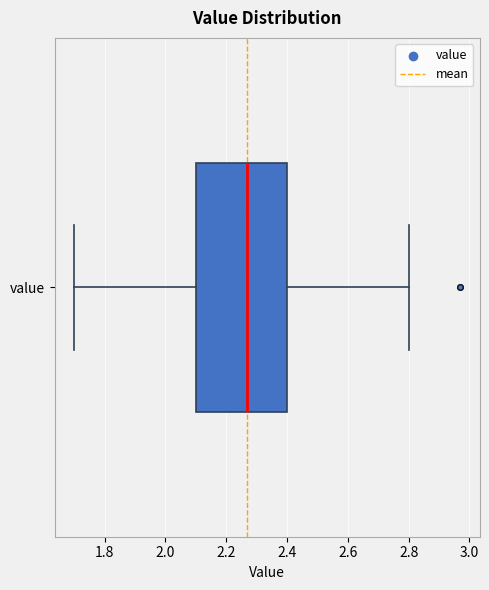

Read this box plot against the x-axis: the position of the median line, the range covered by the box, and the ends of both whiskers. The values are not printed on the chart, so give them approximately, as read against the axis.

median 2.28, box 2.10 to 2.40, whiskers 1.70 to 2.80